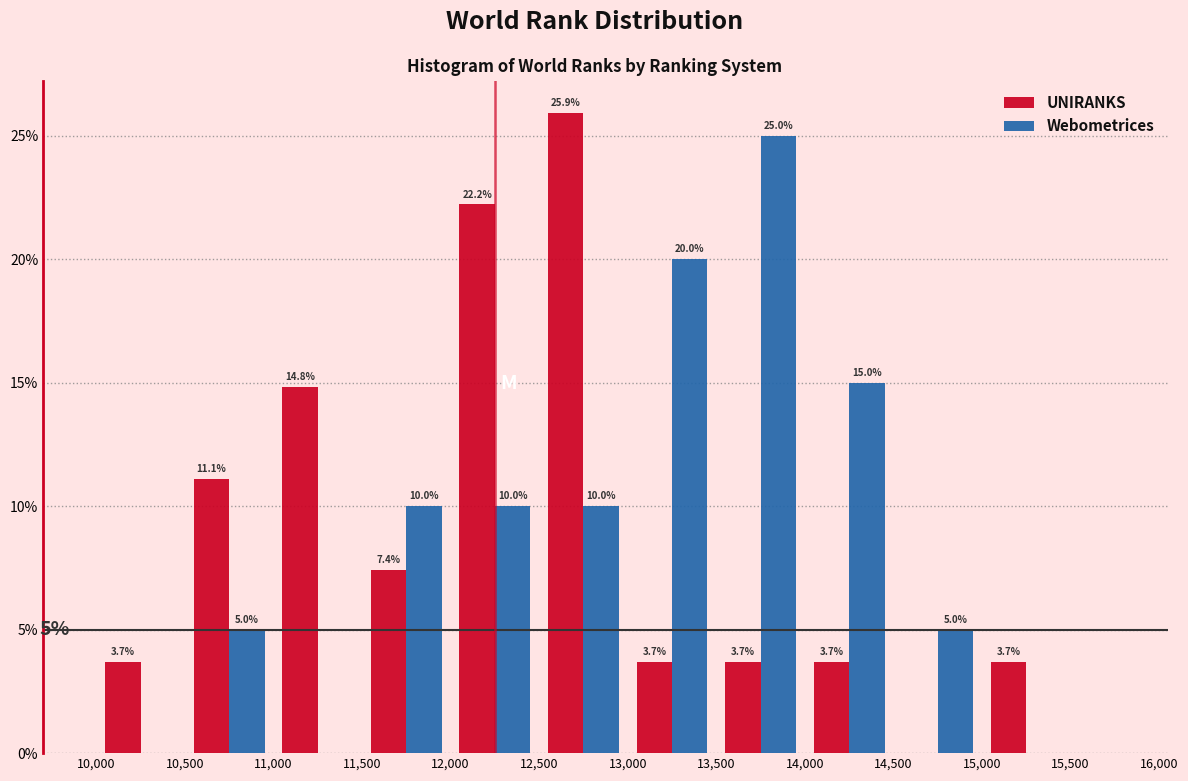

In the Webometrices series, which range on the x-axis has the tallest bar?

13,500 to 14,000